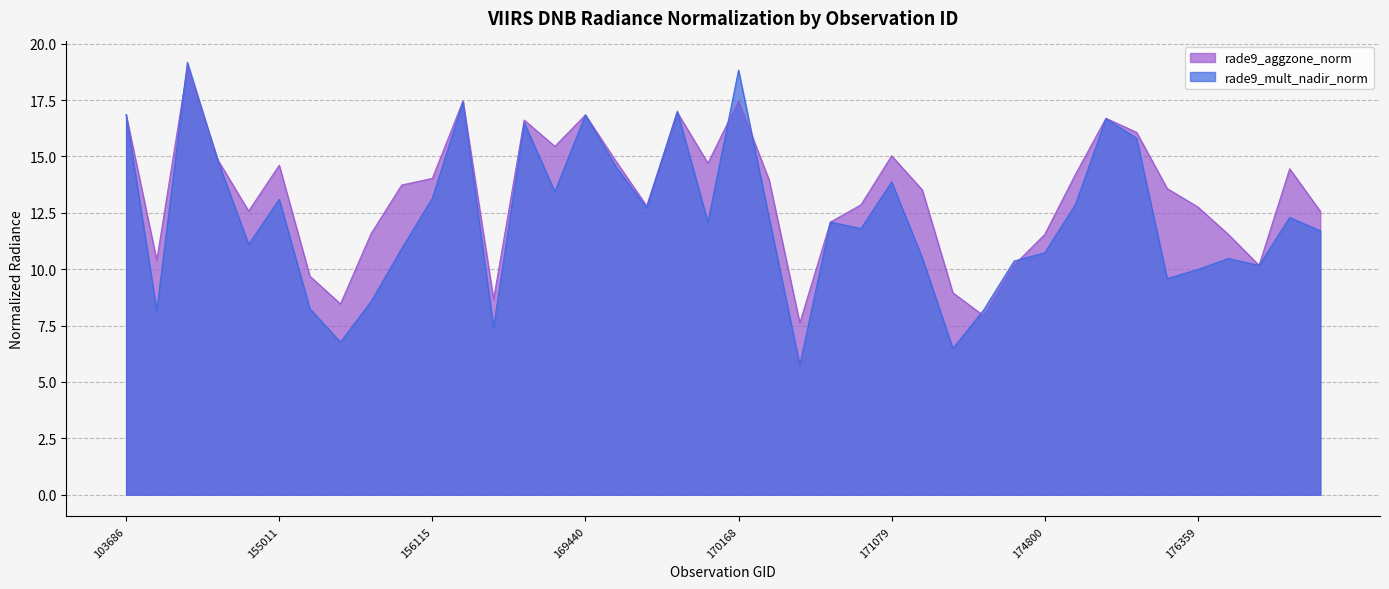

What is the difference between the maximum and second lowest values in the rade9_mult_nadir_norm series?

12.7